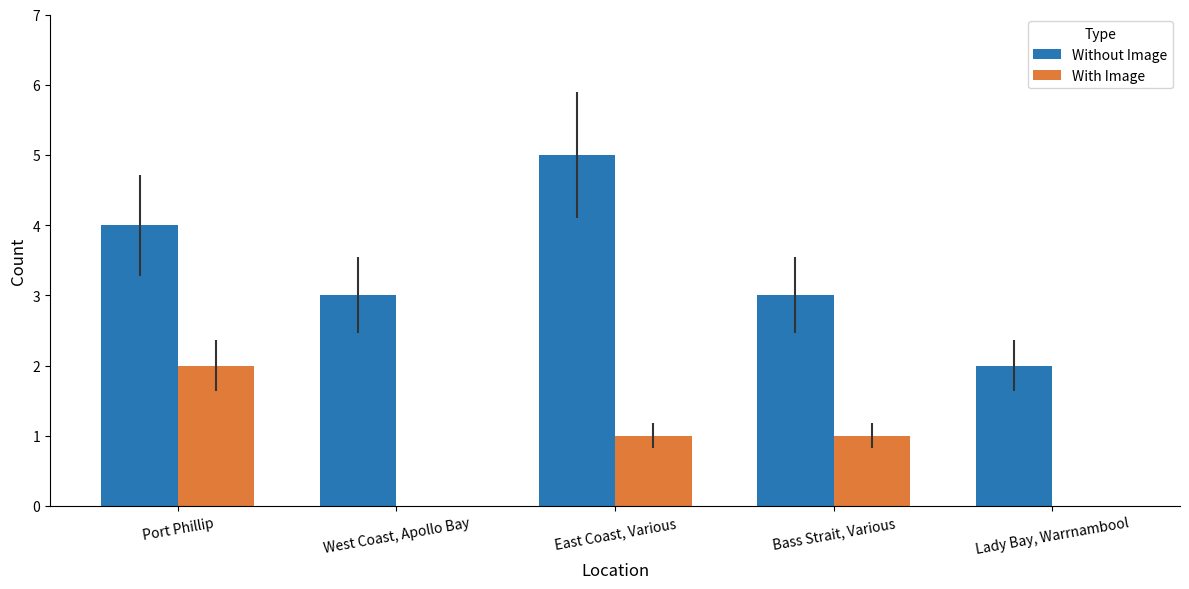

How many Without Image values are between 3 and 4?

3